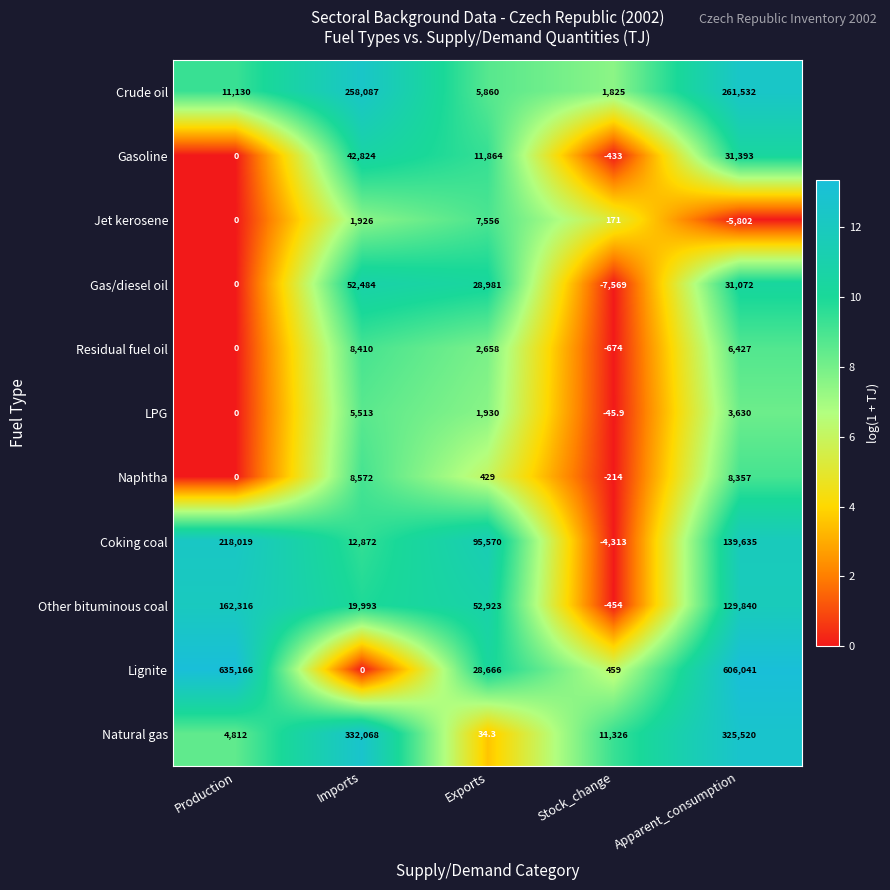

How many series are shown in this chart?

11